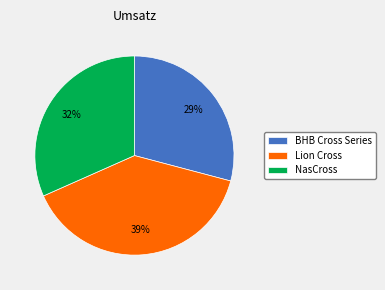

What percentage is the Lion Cross slice, to the nearest percent?

39%